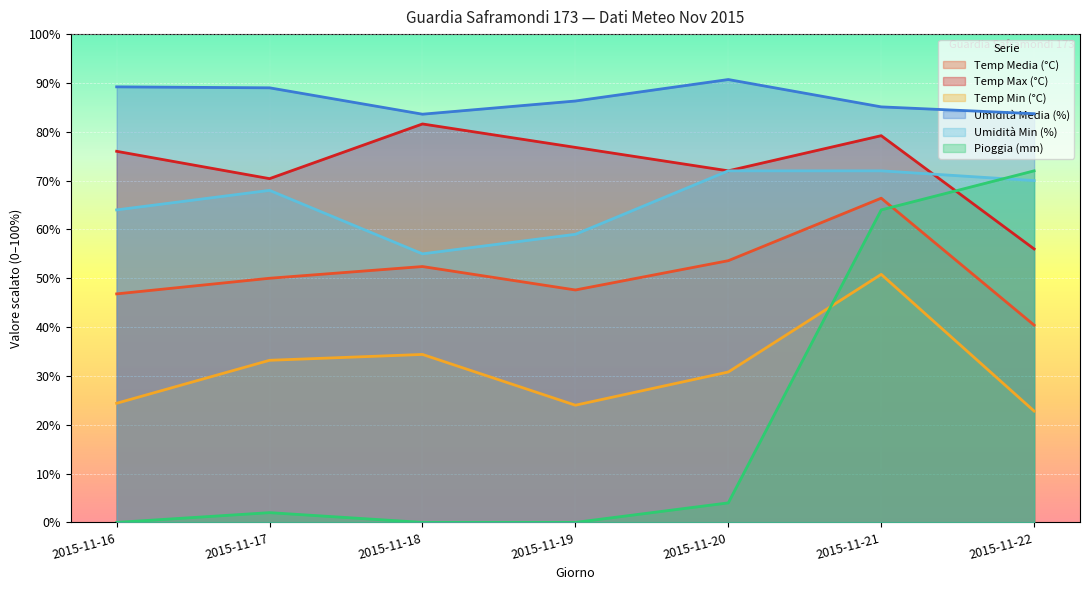

Reading right to left, extract all data points from this chart.

Temp Media (°C): 40.4	66.4	53.6	47.6	52.4	50.0	46.8
Temp Max (°C): 56.0	79.2	72.0	76.8	81.6	70.4	76.0
Temp Min (°C): 22.8	50.8	30.8	24.0	34.4	33.2	24.4
Umidità Media (%): 83.7	85.1	90.7	86.3	83.6	89.0	89.2
Umidità Min (%): 70.0	72.0	72.0	59.0	55.0	68.0	64.0
Pioggia (mm): 72.0	64.0	4.0	0.0	0.0	2.0	0.0